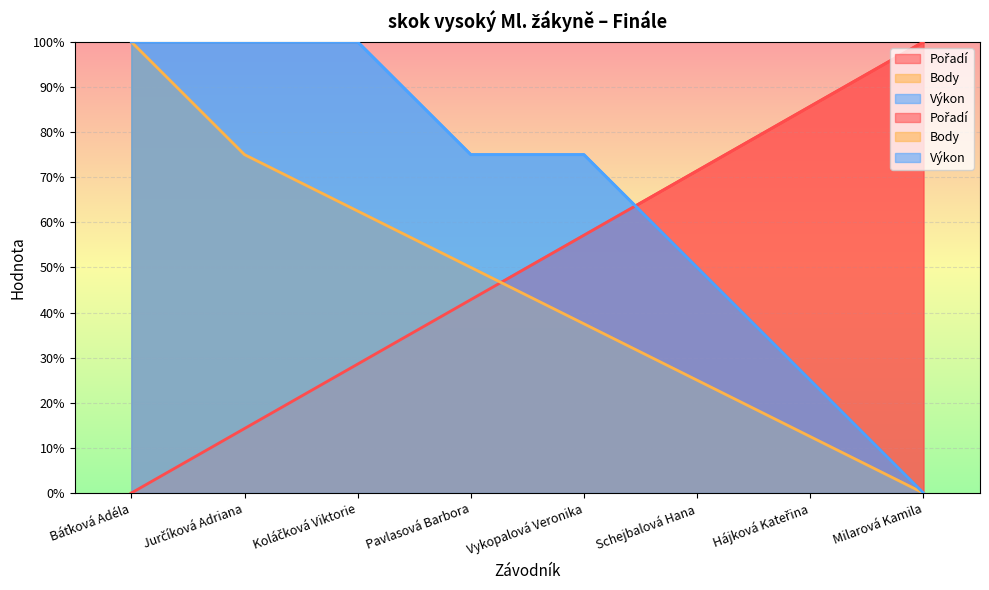

How many data points in Body are above 50?

3